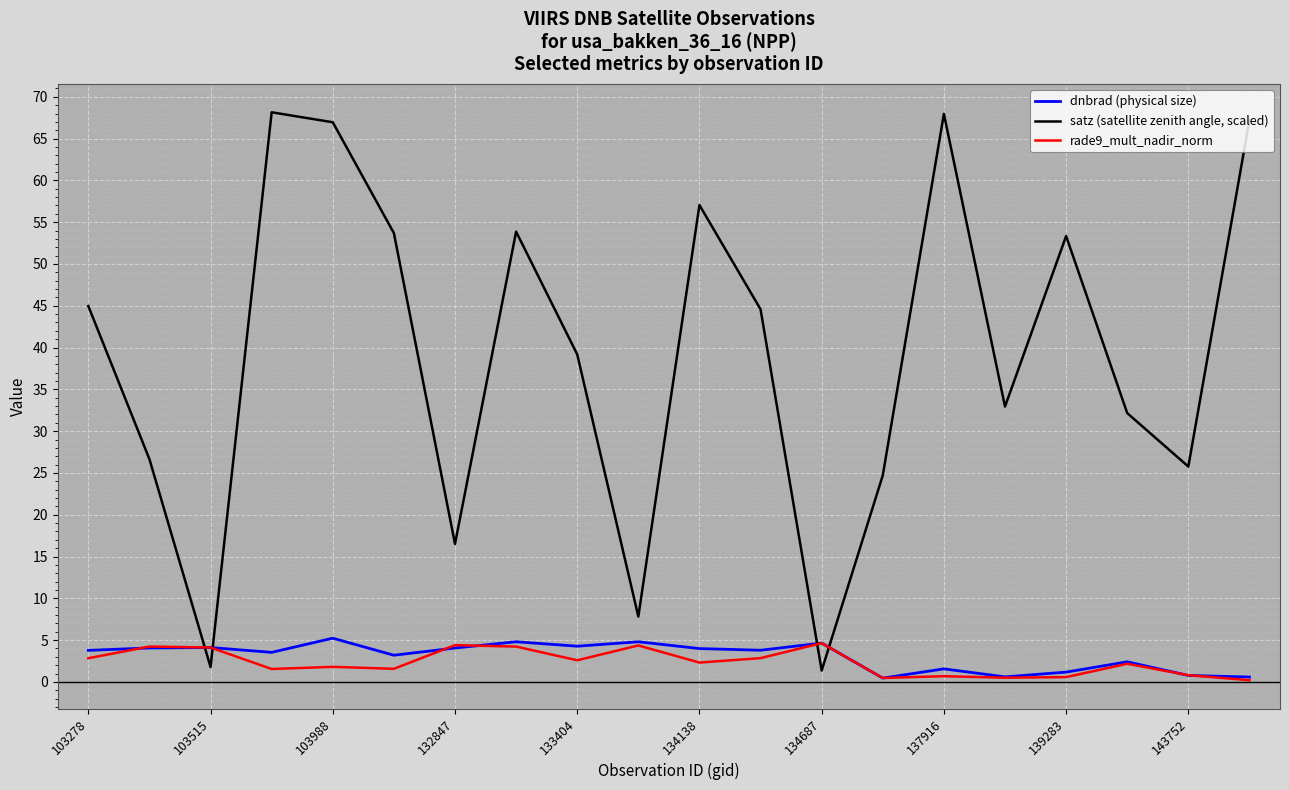

How many intersections are there between rade9_mult_nadir_norm and satz (satellite zenith angle, scaled)?

4